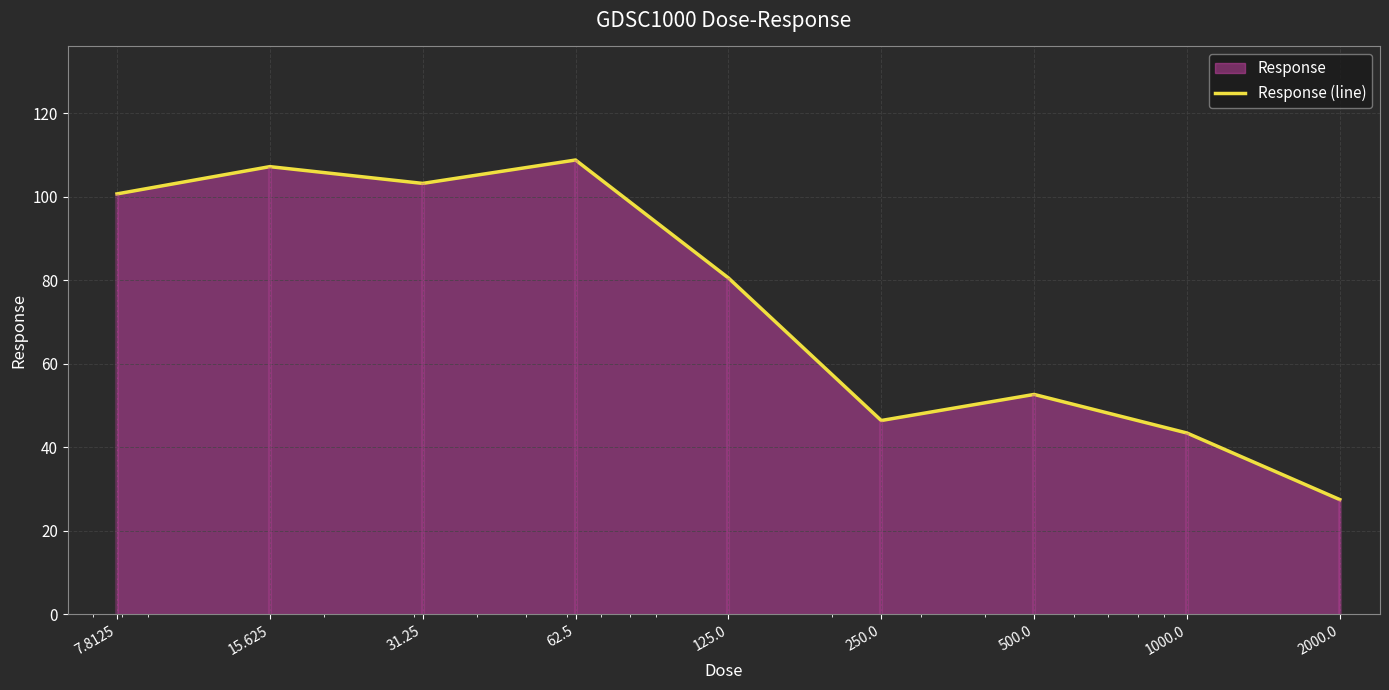

What is the greatest value displayed?

108.7